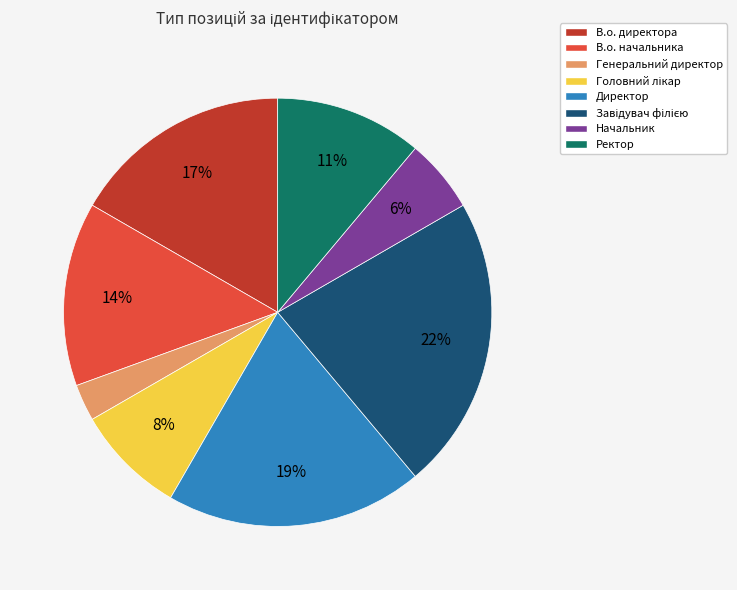

What is the smallest slice in the pie chart?

Генеральний директор